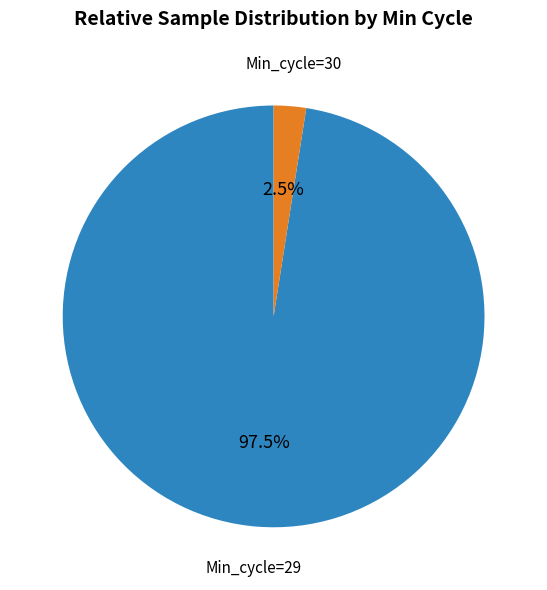

Is there any slice that represents more than half of the pie?

Yes